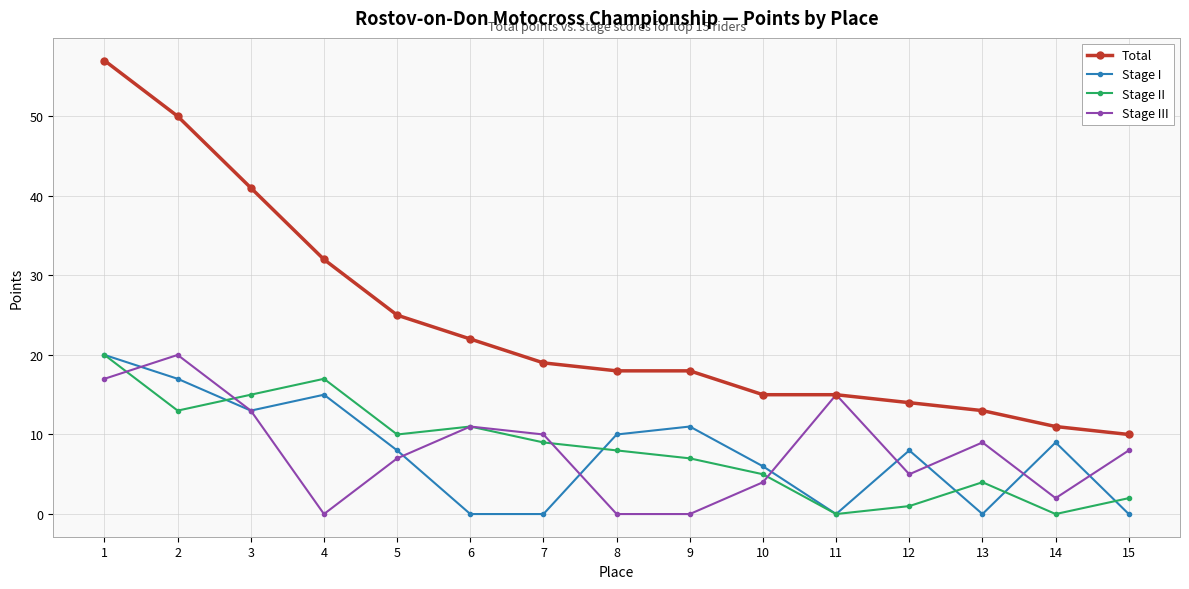

Where does the Total series first go above 18?

1